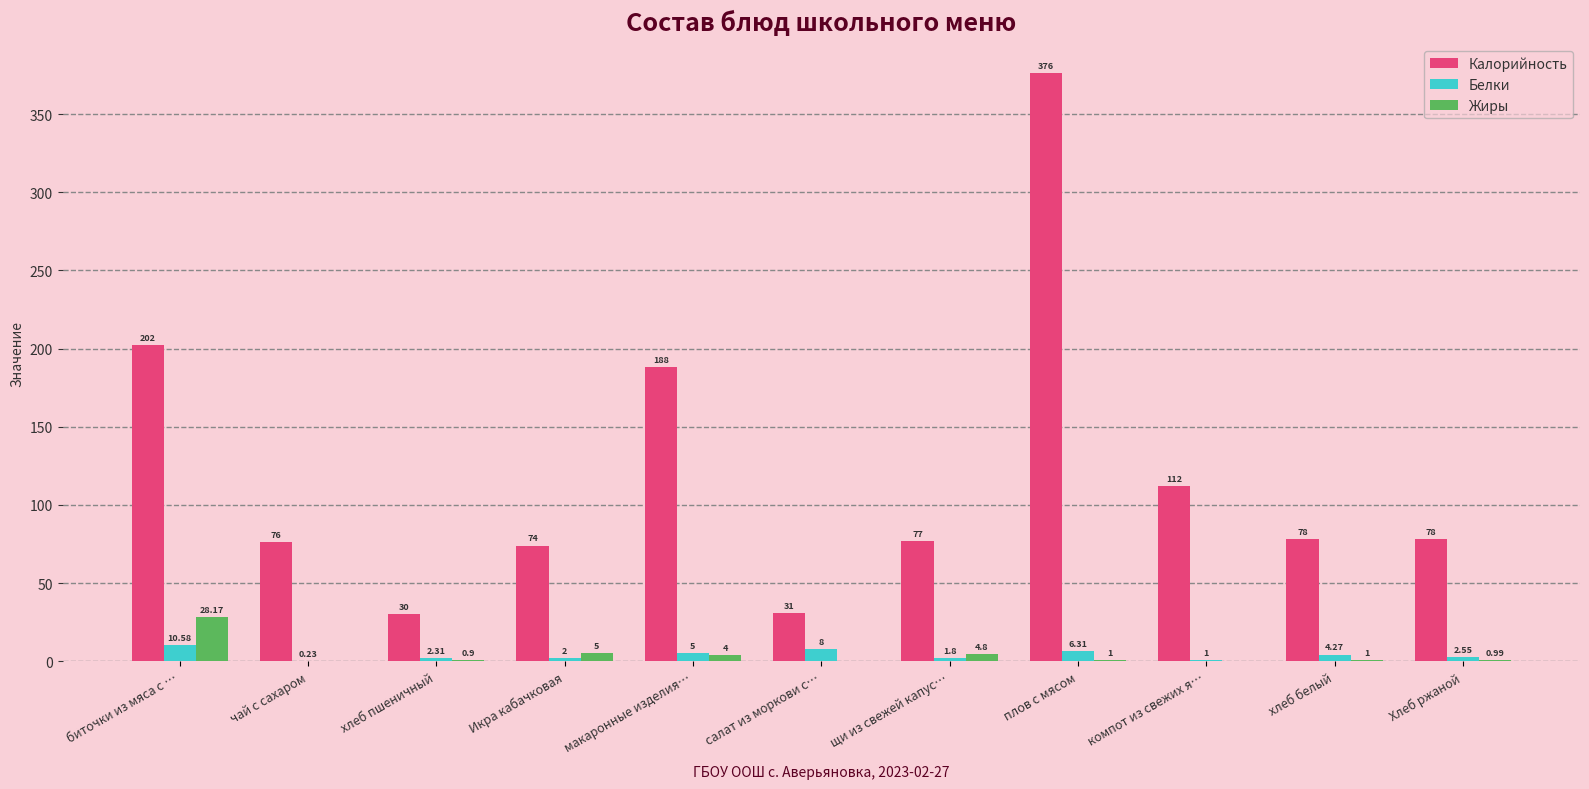

Which label corresponds to the largest value in the chart?

плов с мясом